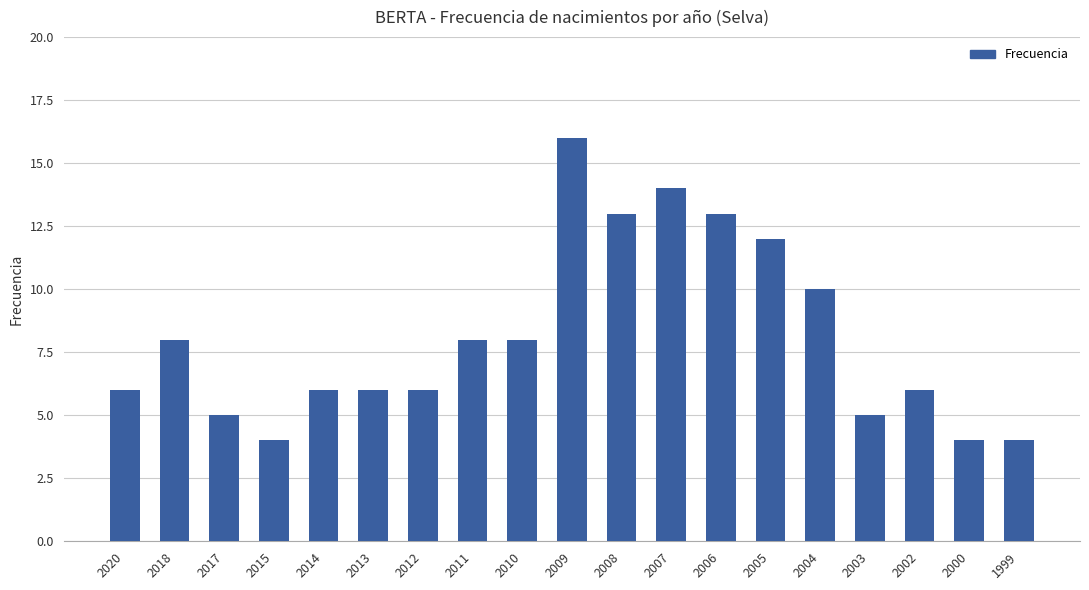

What is the average value?

8